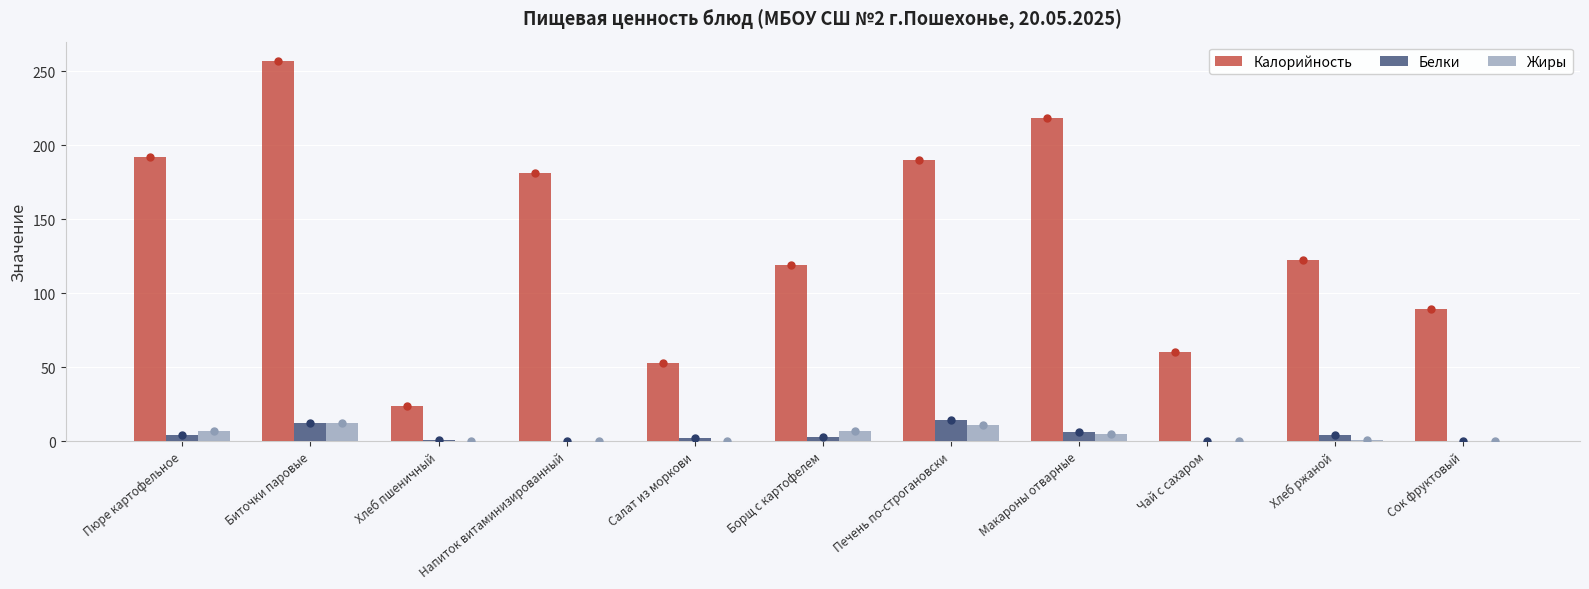

What is the total value across all series at Сок фруктовый?

89